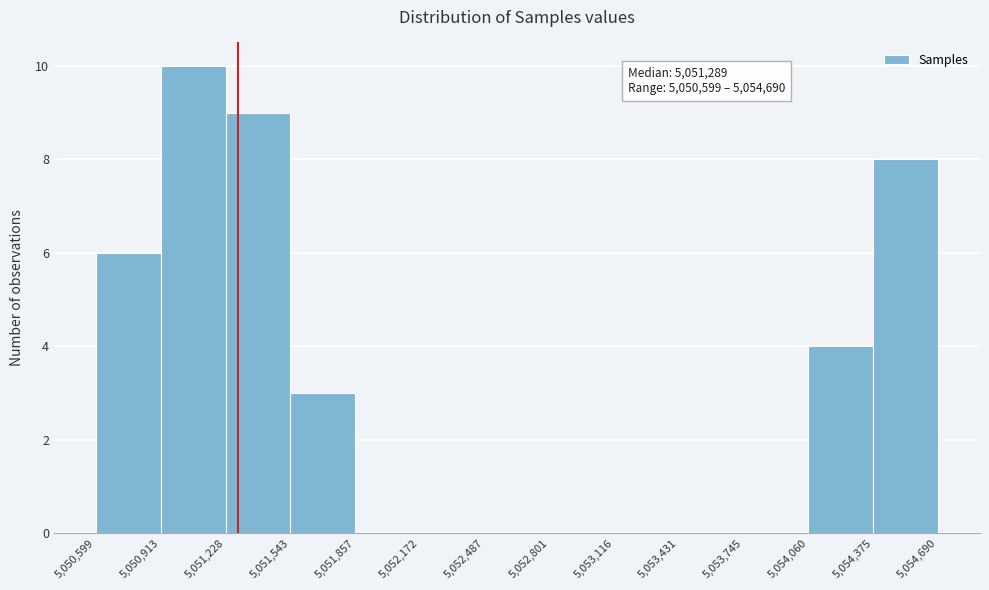

Which range on the x-axis has the tallest bar?

5,050,913 to 5,051,228